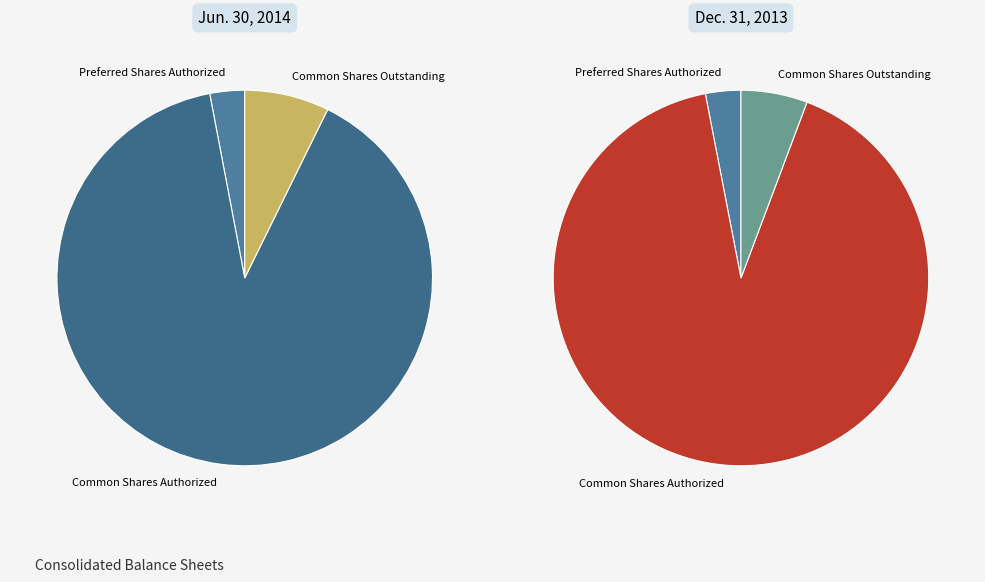

The Common Shares Outstanding slice represents 13% of the pie. True or false?

False